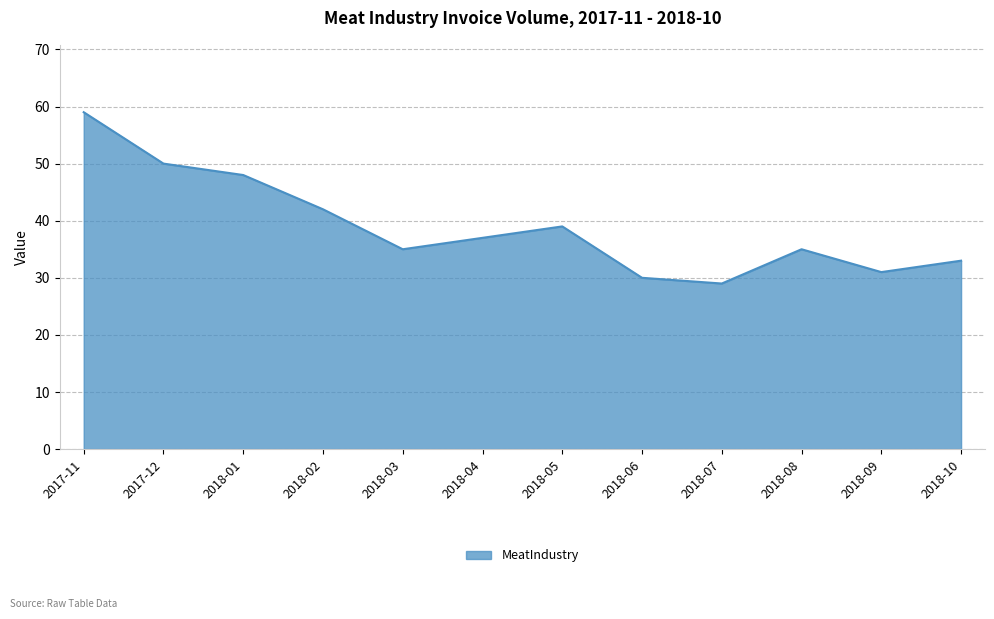

What is the difference between the maximum and second lowest values?

29